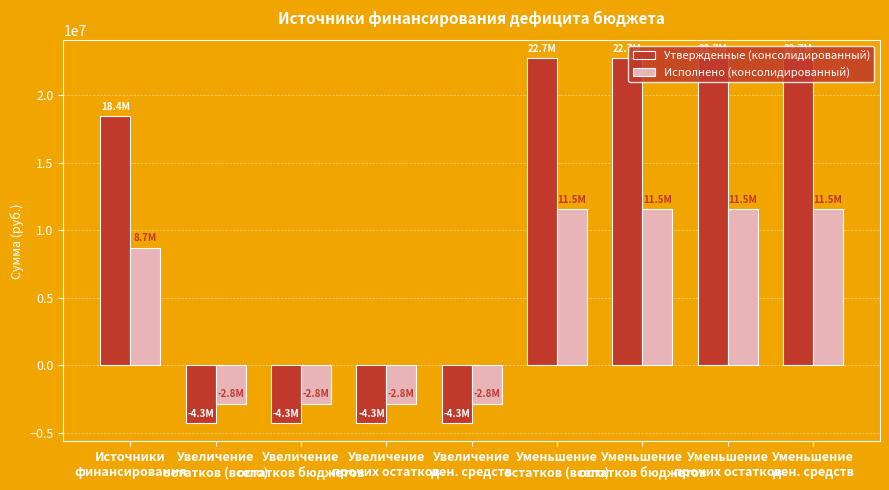

At which label is Исполнено (консолидированный) closest to 4351509?

Источники
финансирования